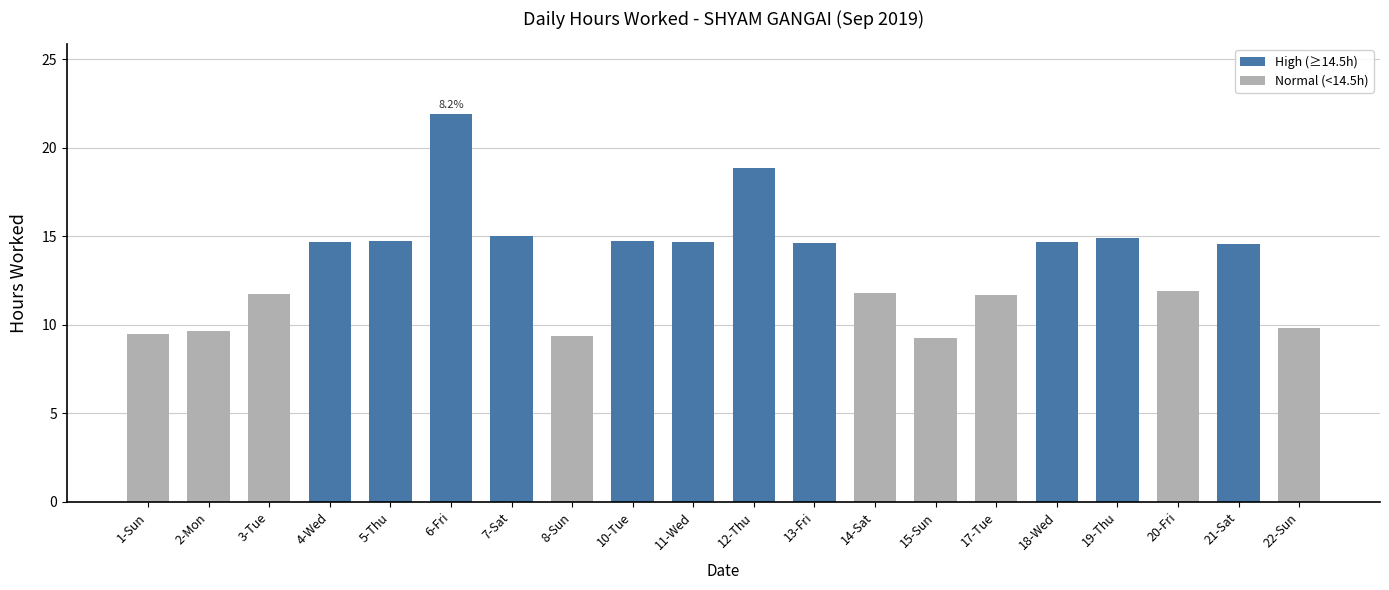

What is the difference between the maximum and second lowest values?

12.5